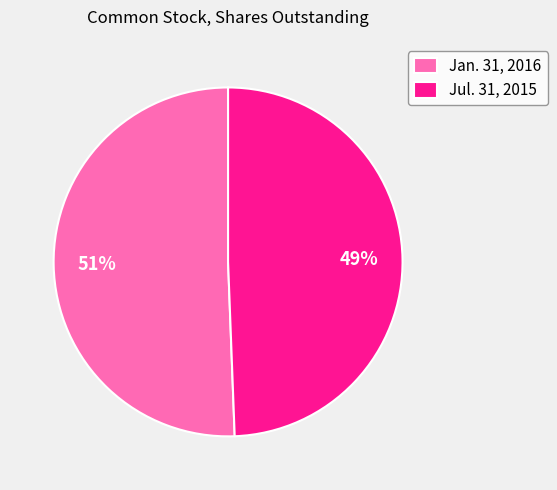

To the nearest percent, what is the combined percentage of Jul. 31, 2015 and Jan. 31, 2016?

100%